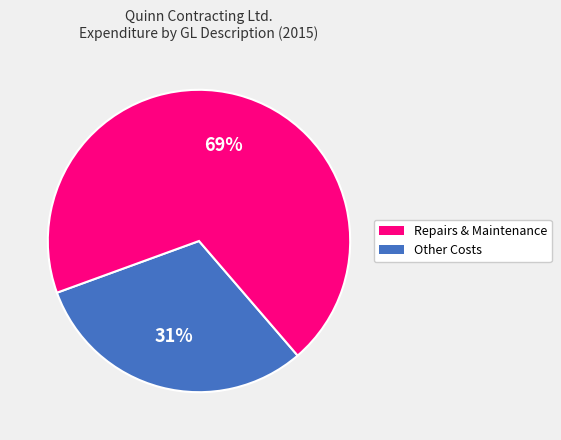

Does any single category account for the majority?

Yes